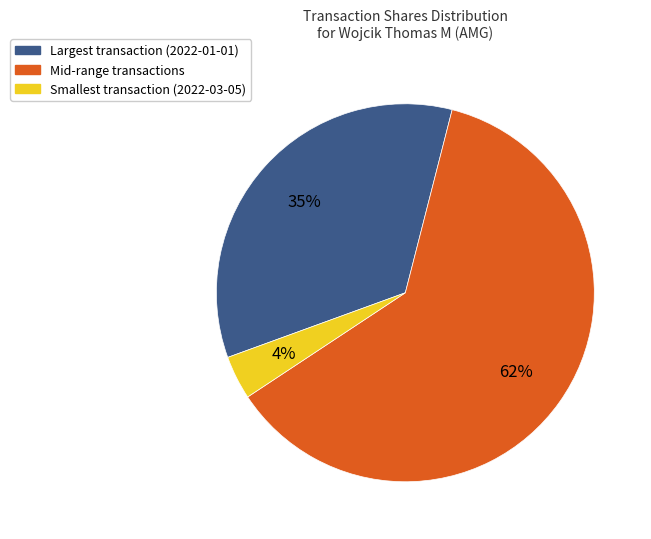

Is there a majority slice in this chart?

Yes